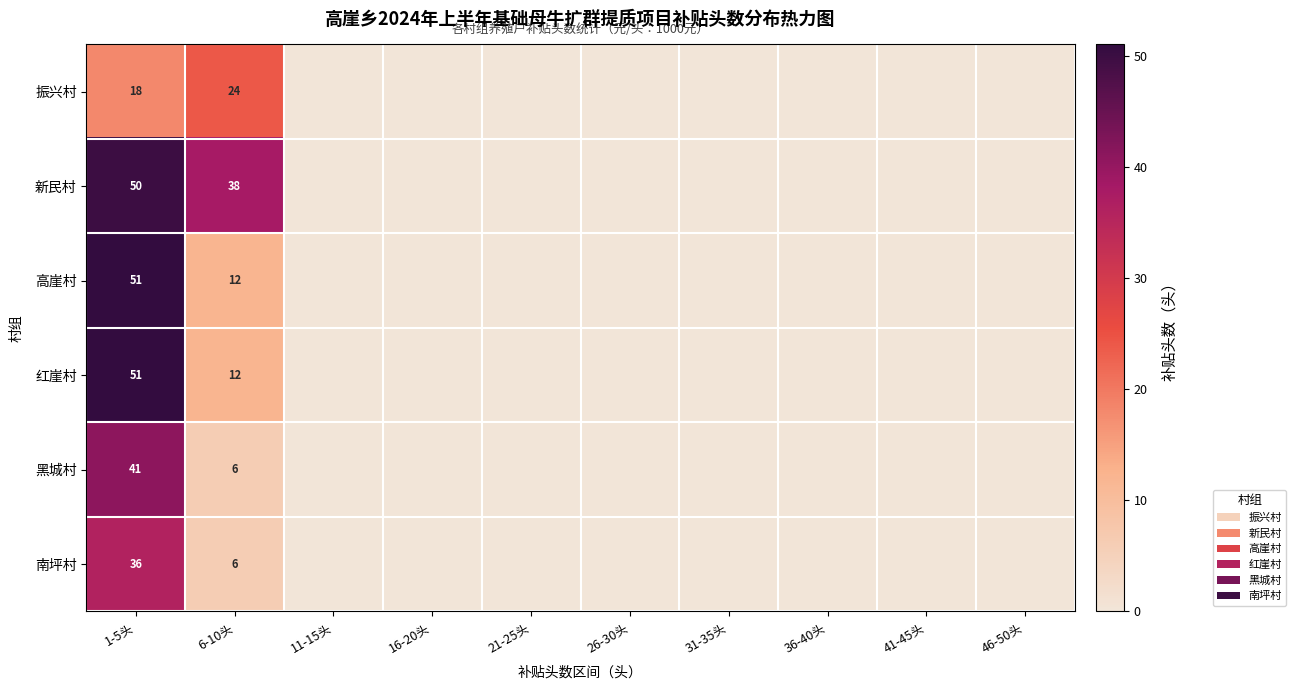

True or false: 南坪村 has a value of 11 at 1-5头.

False